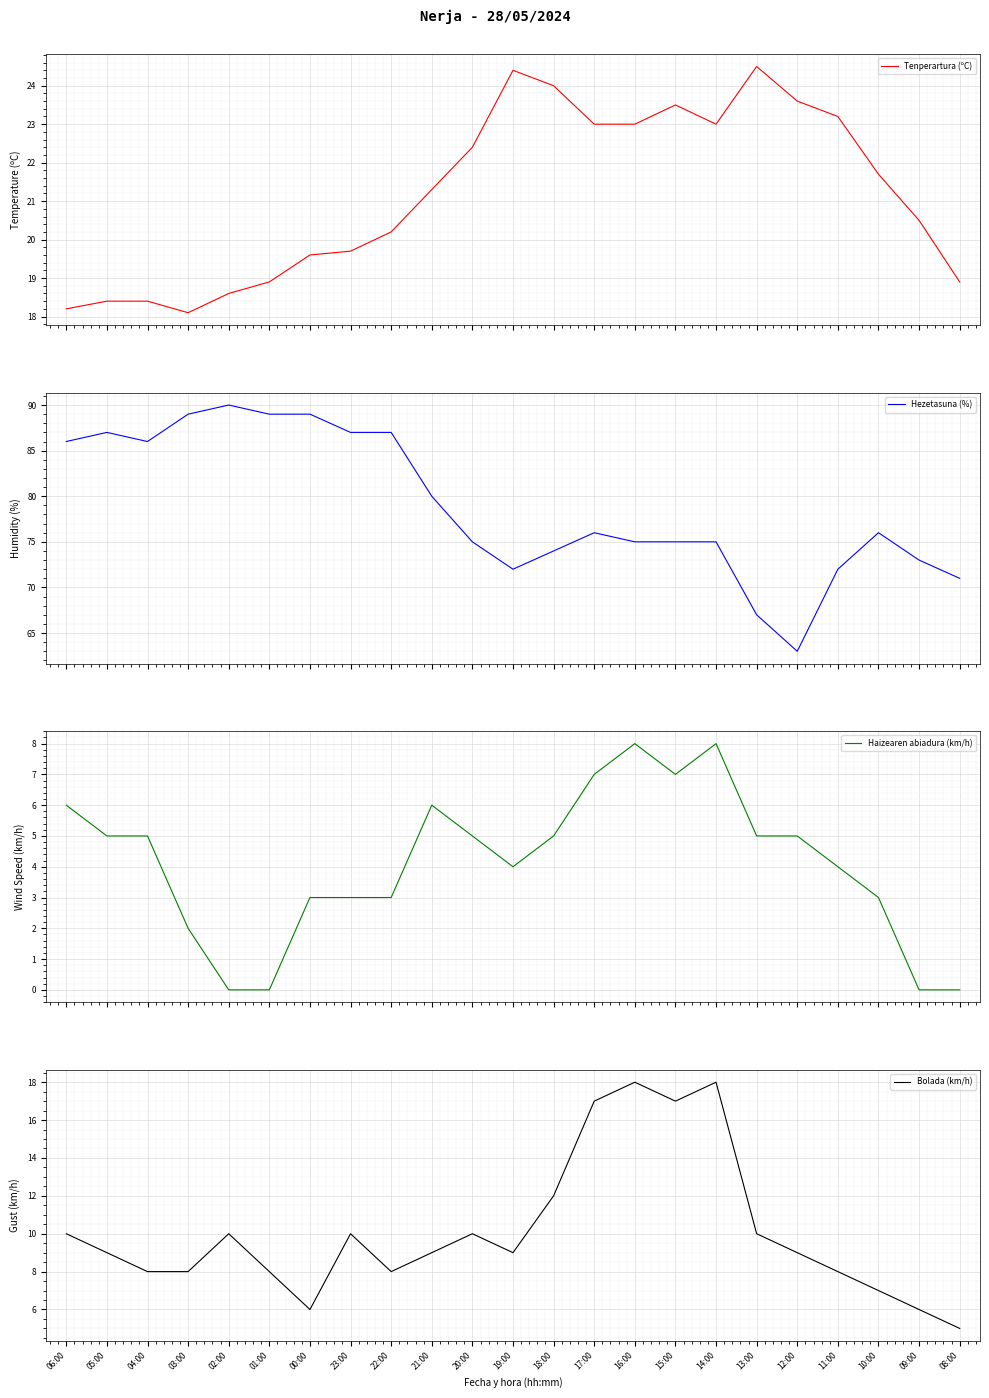

Which label corresponds to the largest value in the chart?

02:00